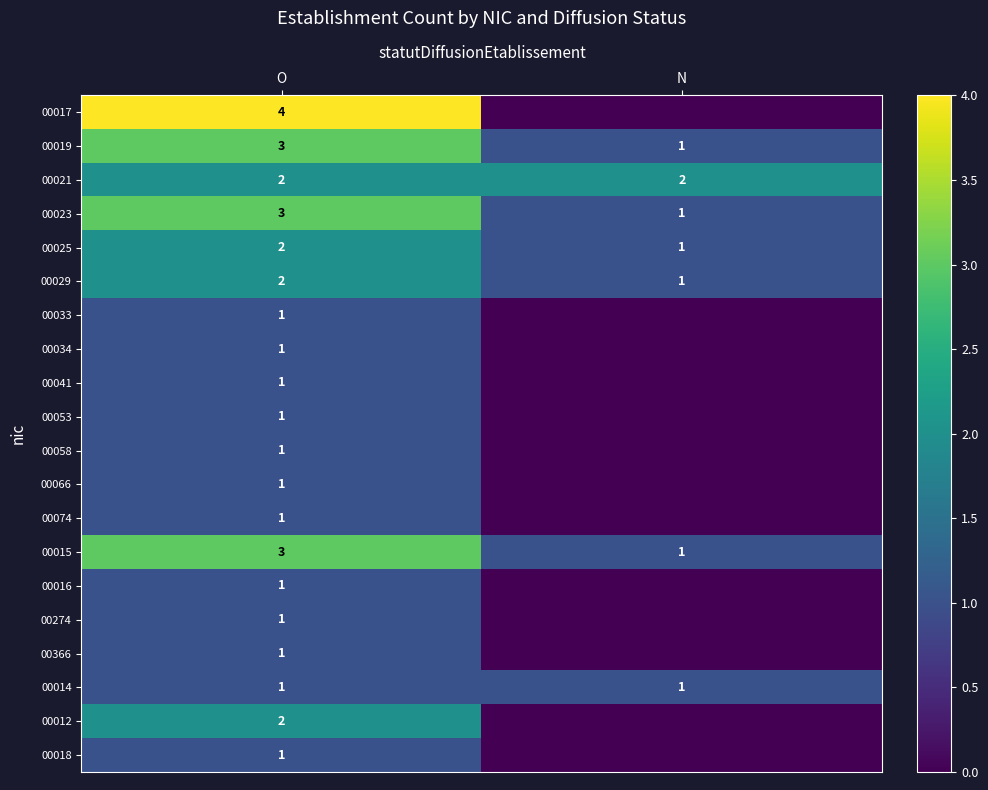

Count the number of data series in this chart.

20